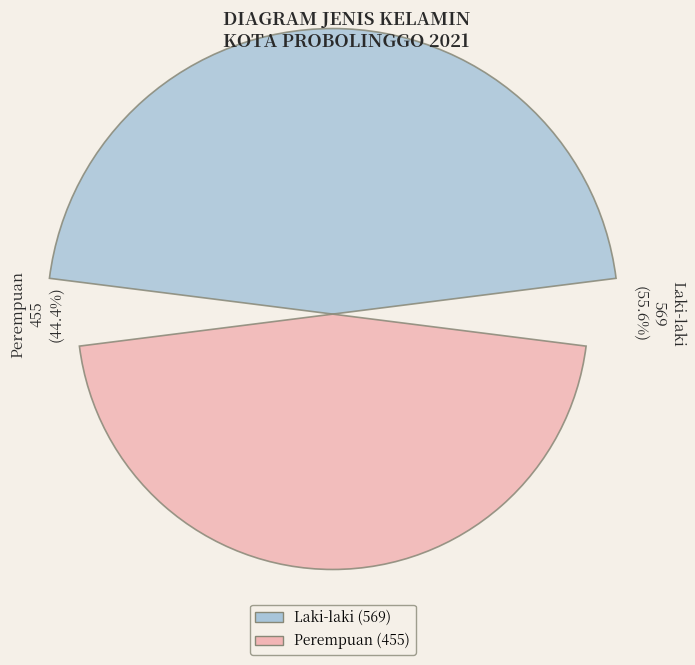

Is Laki-laki the majority of the pie?

Yes